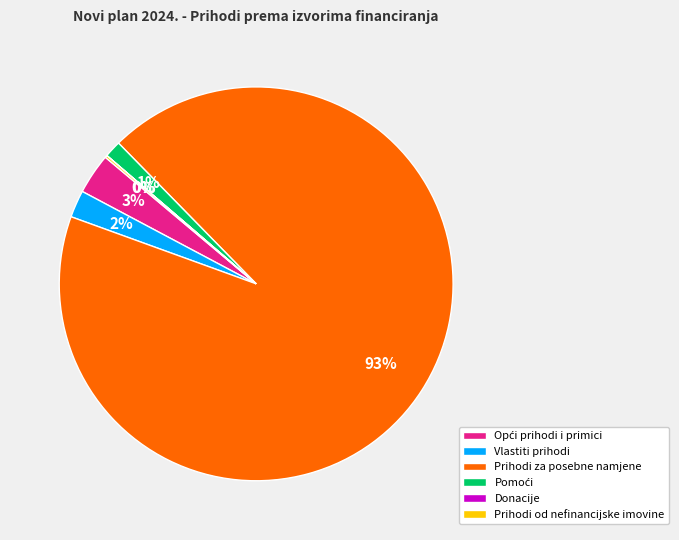

Is there a majority slice in this chart?

Yes